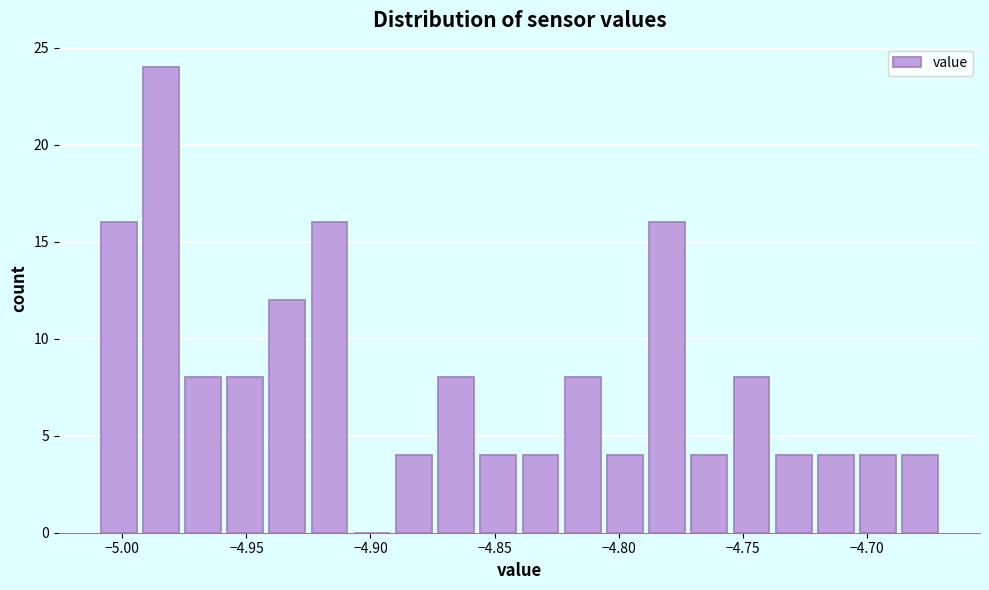

Around what value on the x-axis is the tallest bar? Give the approximate position of its centre, as read against the axis.

-4.985